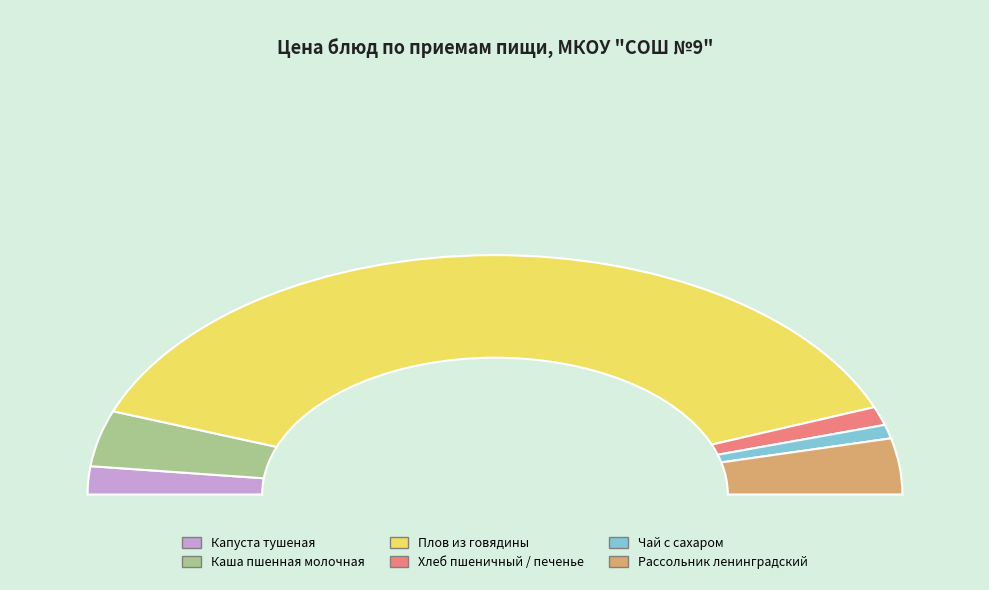

To the nearest percent, what portion does Каша пшенная молочная с сахаром represent?

4%